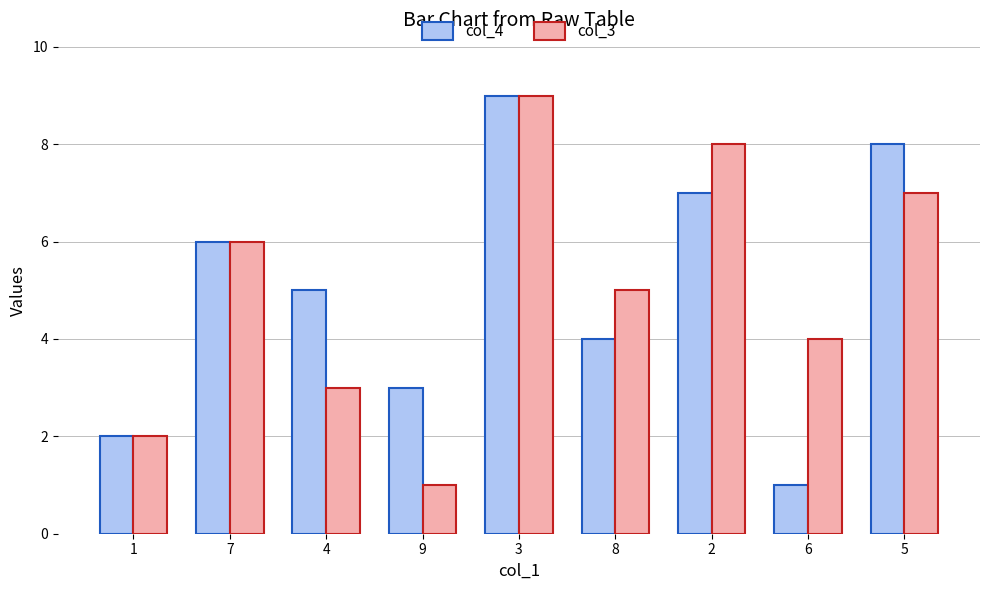

Where does the col_3 series first go above 5?

7